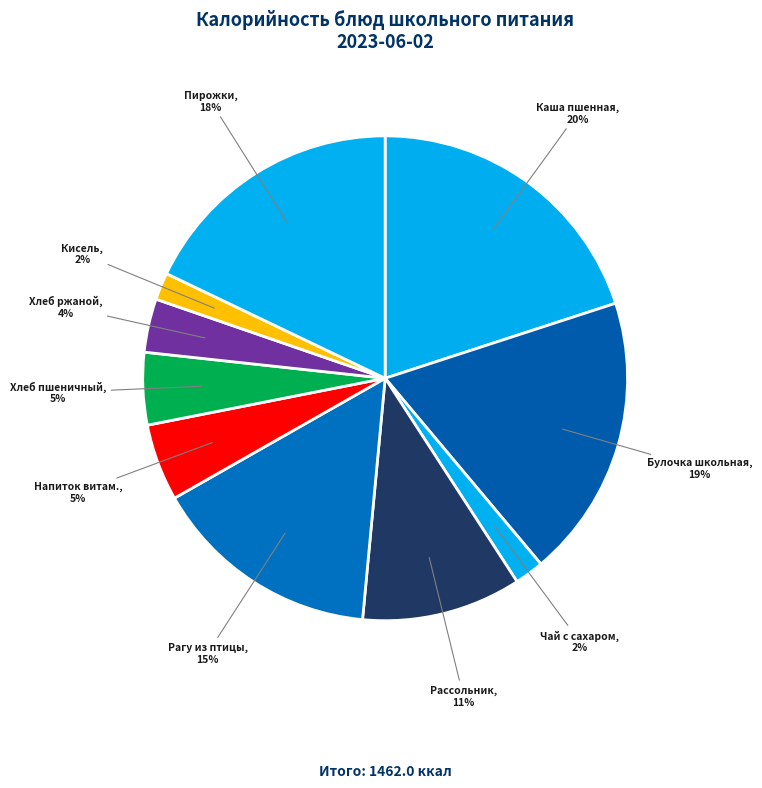

To the nearest percent, what is the difference between the largest and smallest slice percentages?

18%